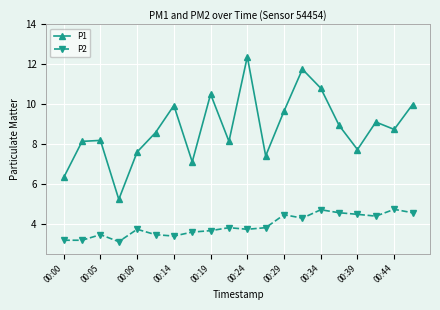

Which series has the largest total across all categories?

P1